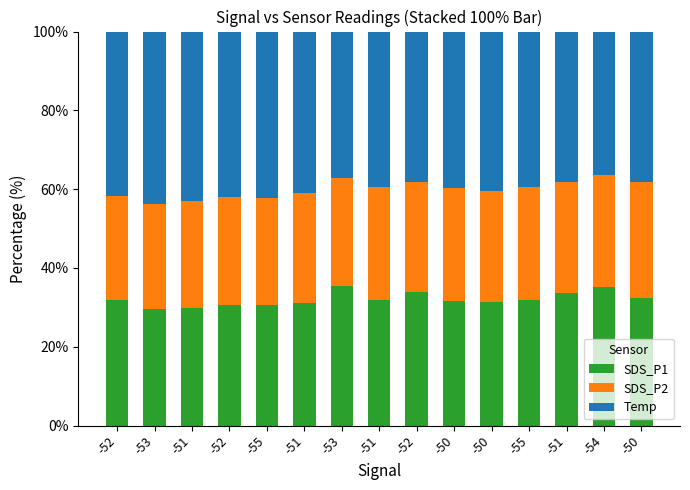

What are all the series names shown in the legend?

SDS_P1, SDS_P2, Temp